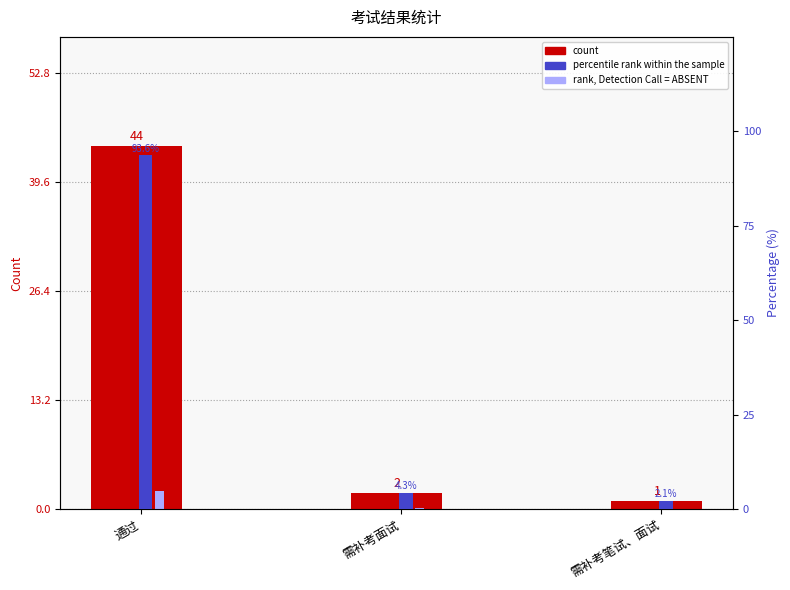

What is the lowest value of the count series?

1.0